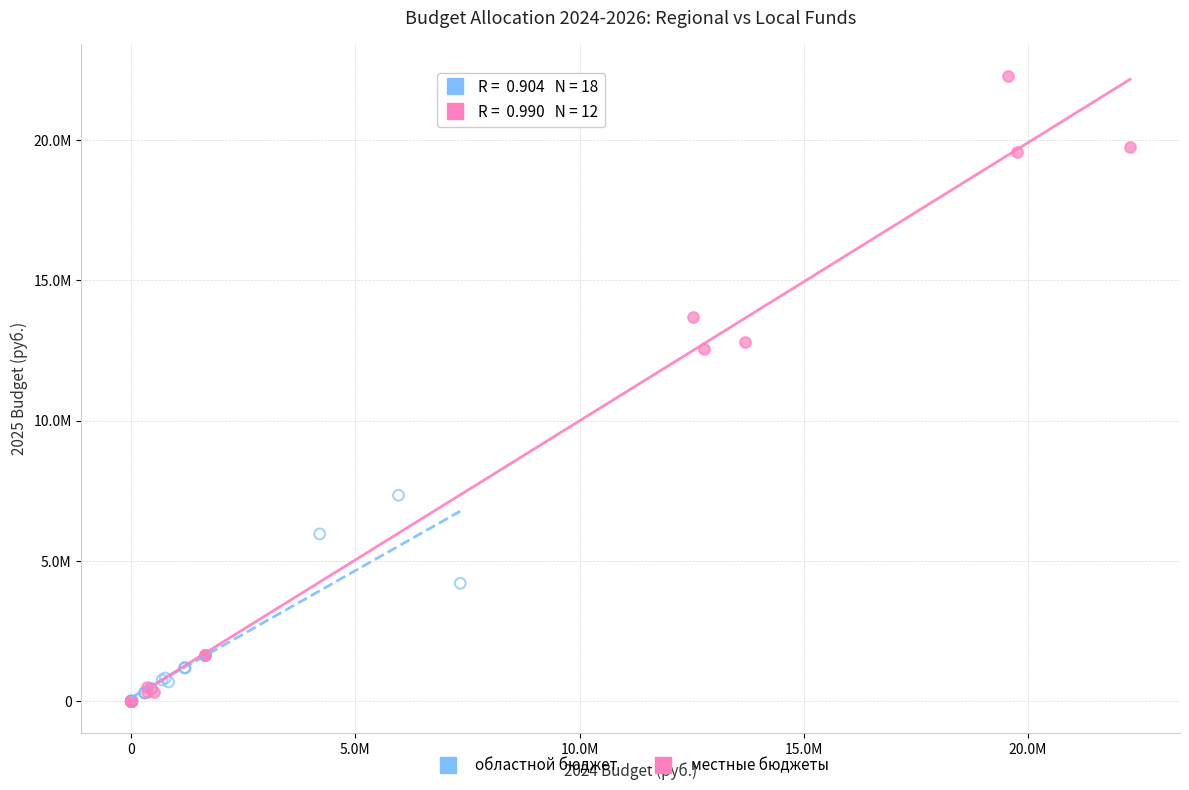

Which series reaches the maximum Y coordinate?

местные бюджеты